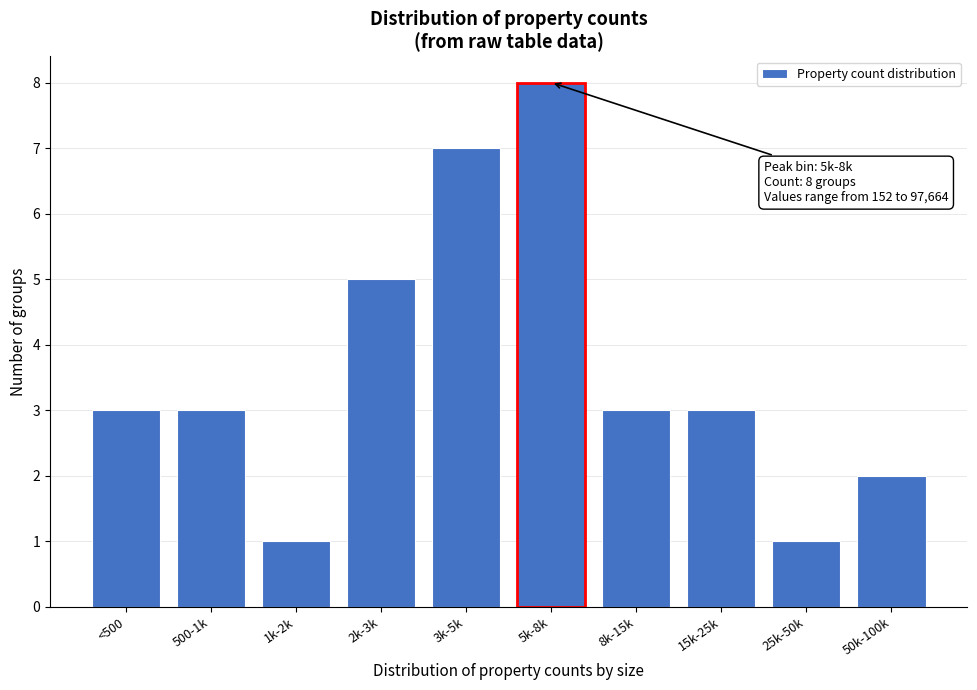

Reading left to right, what are all the values shown in this chart?

3	3	1	5	7	8	3	3	1	2